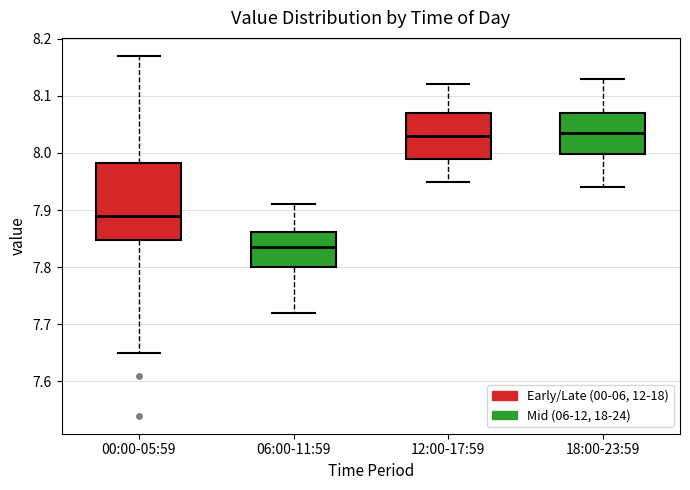

Reading left to right, read every box against the y-axis: the position of its median line, the range the box covers, and the ends of its whiskers. The values are not printed on the chart, so give them approximately, as read against the axis.

00:00-05:59: median 7.89, box 7.85 to 7.98, whiskers 7.65 to 8.17
06:00-11:59: median 7.84, box 7.80 to 7.86, whiskers 7.72 to 7.91
12:00-17:59: median 8.03, box 7.99 to 8.07, whiskers 7.95 to 8.12
18:00-23:59: median 8.04, box 8.00 to 8.07, whiskers 7.94 to 8.13